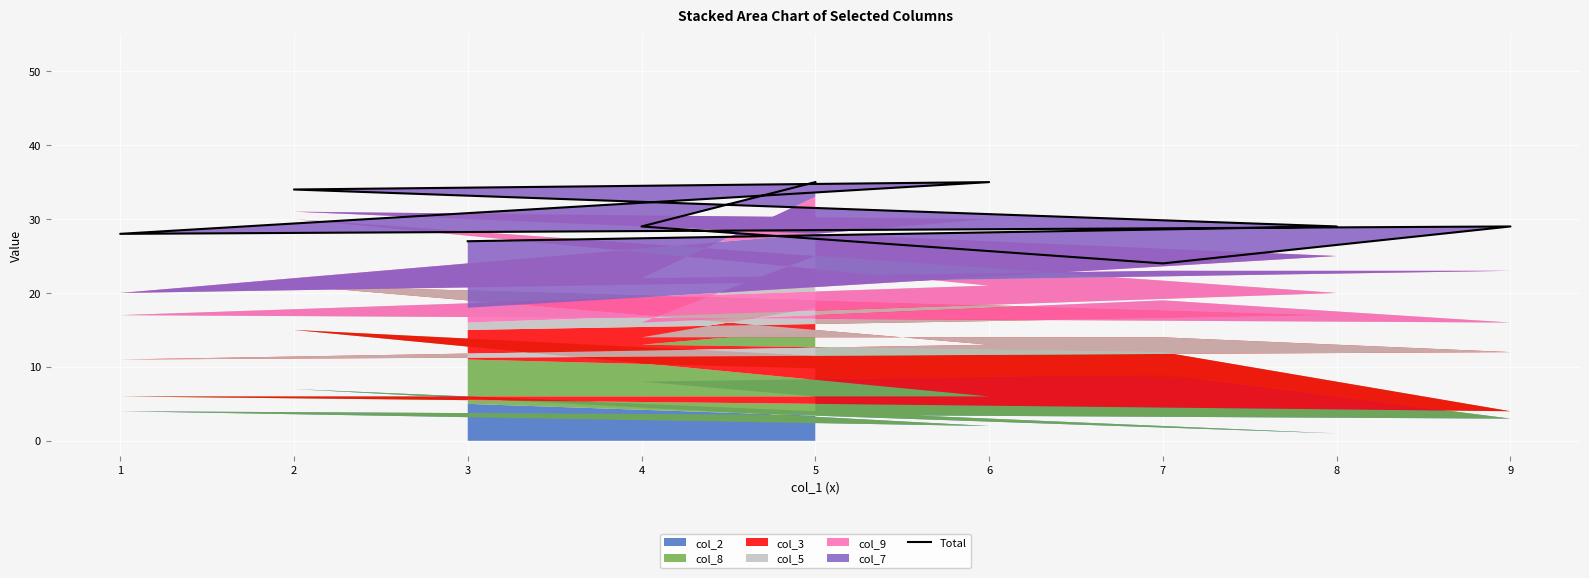

What is the difference between the second highest and second lowest values?

8